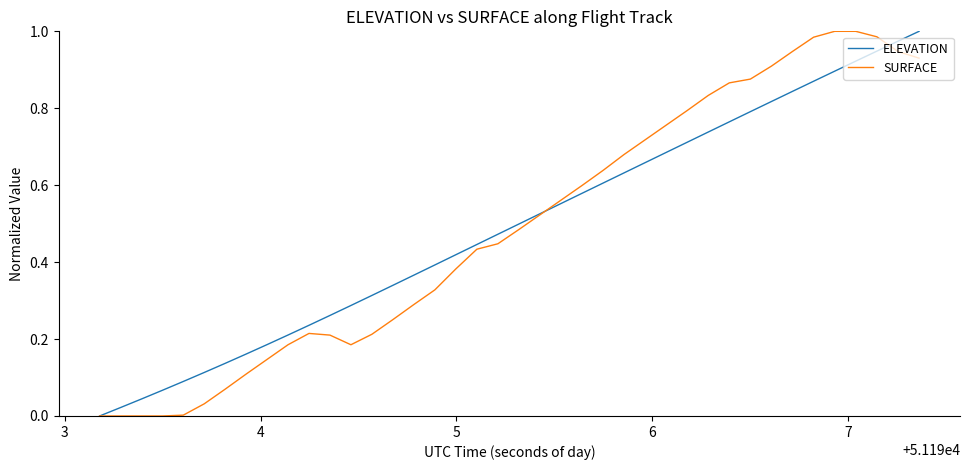

List the series in order of their peak value, highest first.

ELEVATION, SURFACE